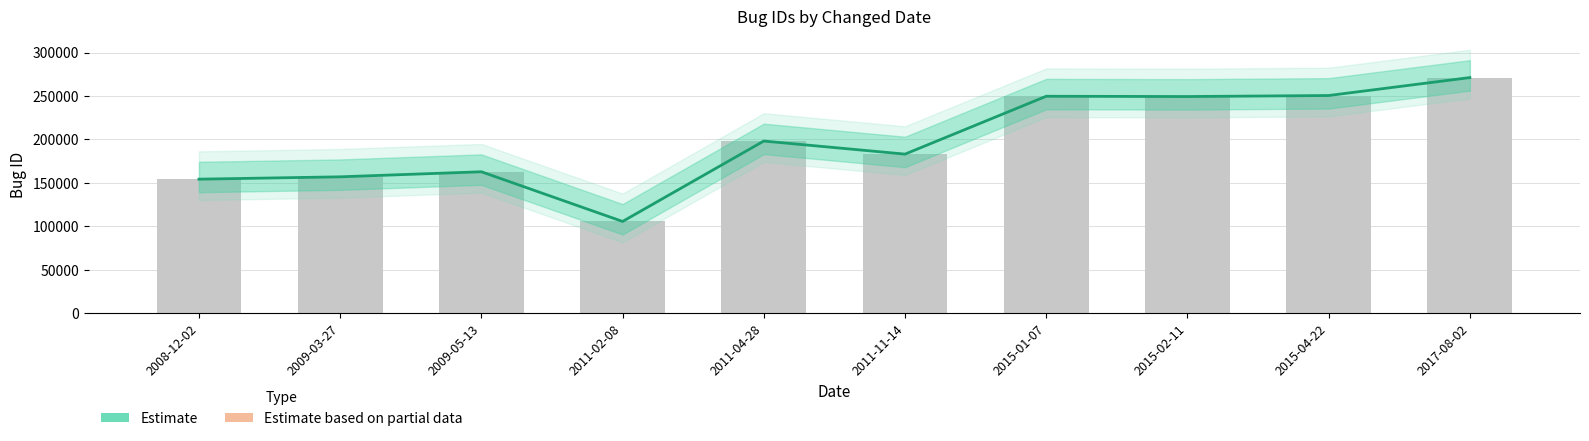

Which series has the largest total across all categories?

Estimate